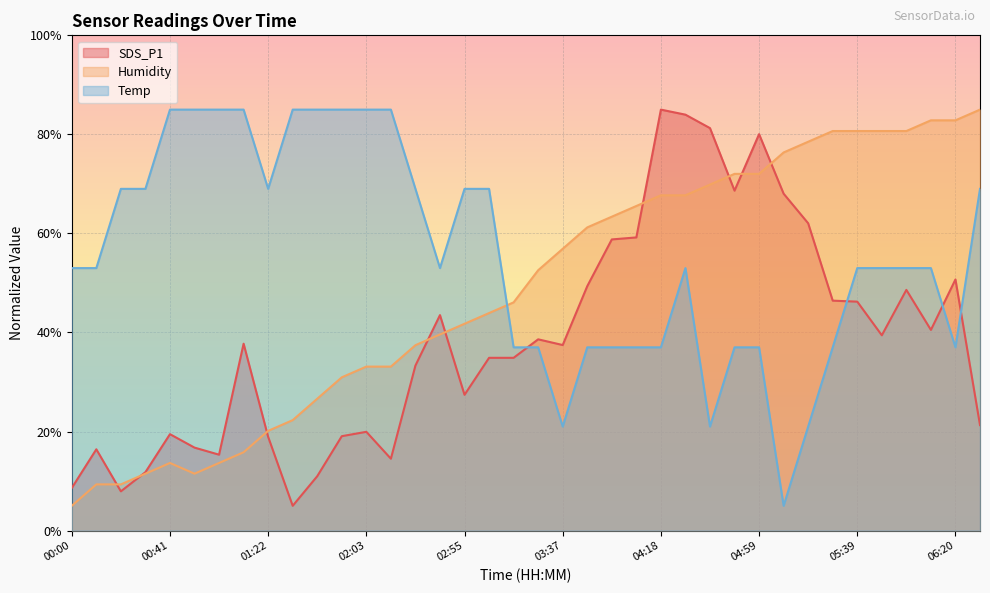

Between 02:34 and 06:30, which series saw the biggest shift?

Humidity